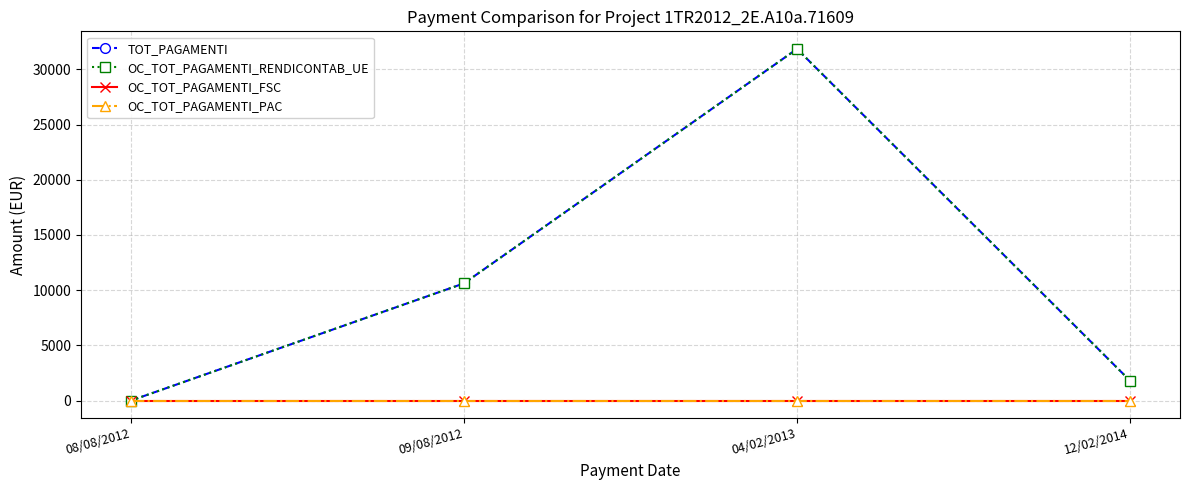

True or false: OC_TOT_PAGAMENTI_FSC has a value of 0.0 at 09/08/2012.

True